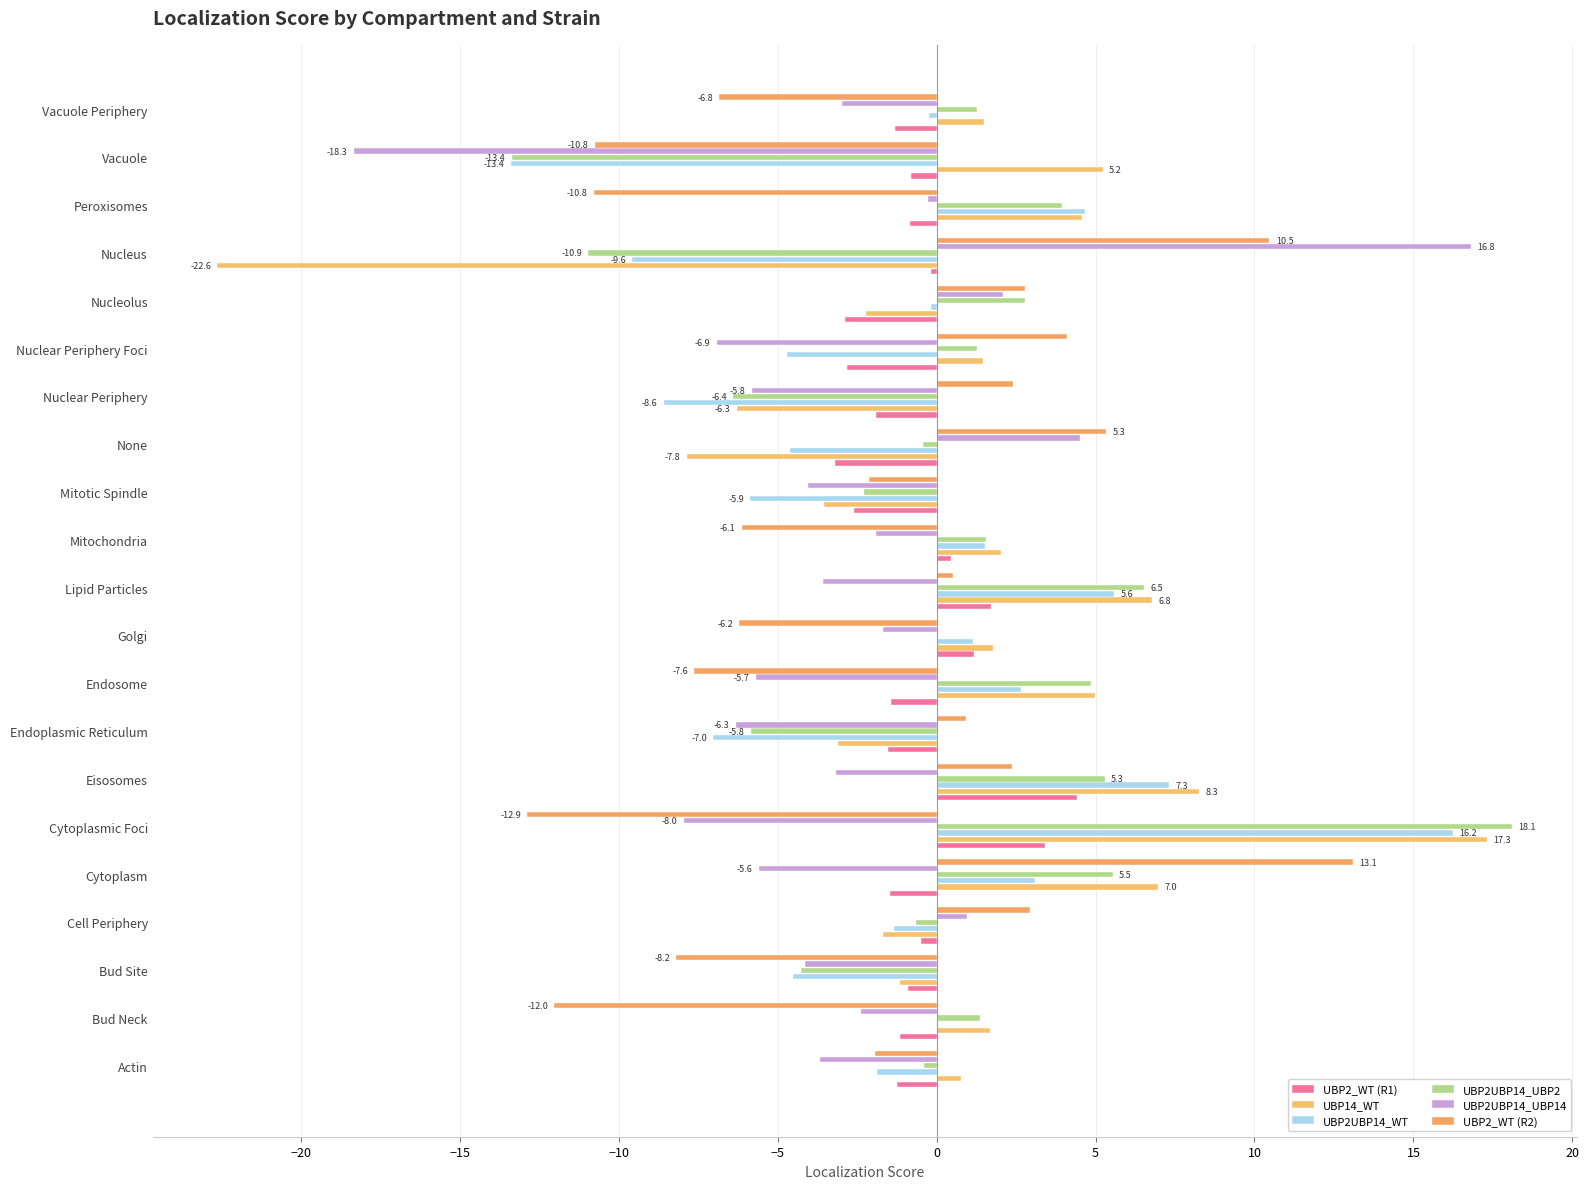

What is the maximum value for UBP2UBP14_WT?

16.2